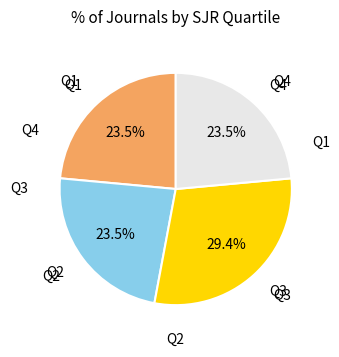

How many segments does this pie chart have?

4